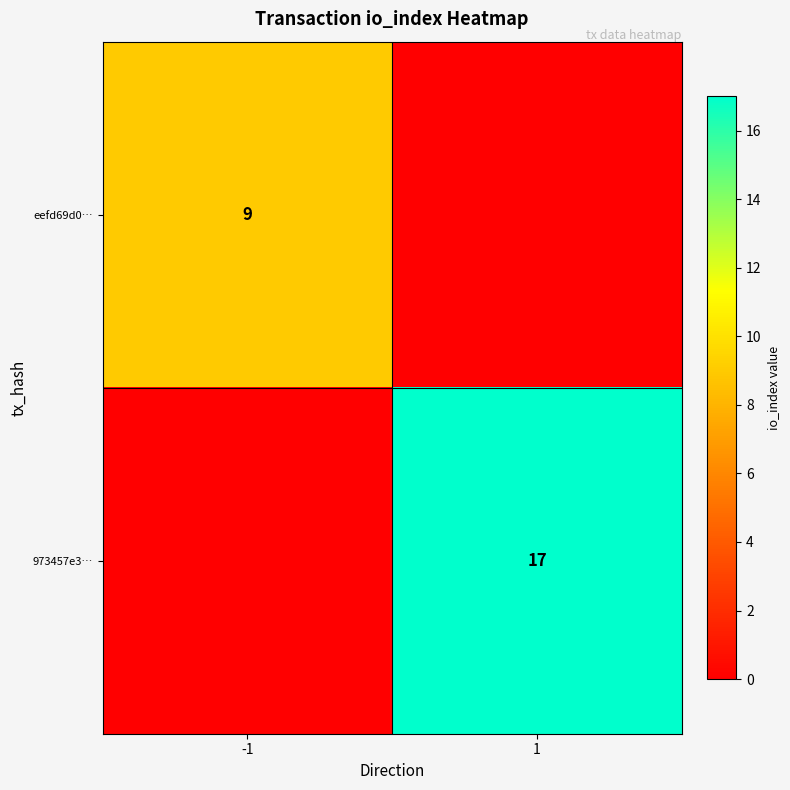

The value of 973457e3… at 1 is 17. True or false?

True